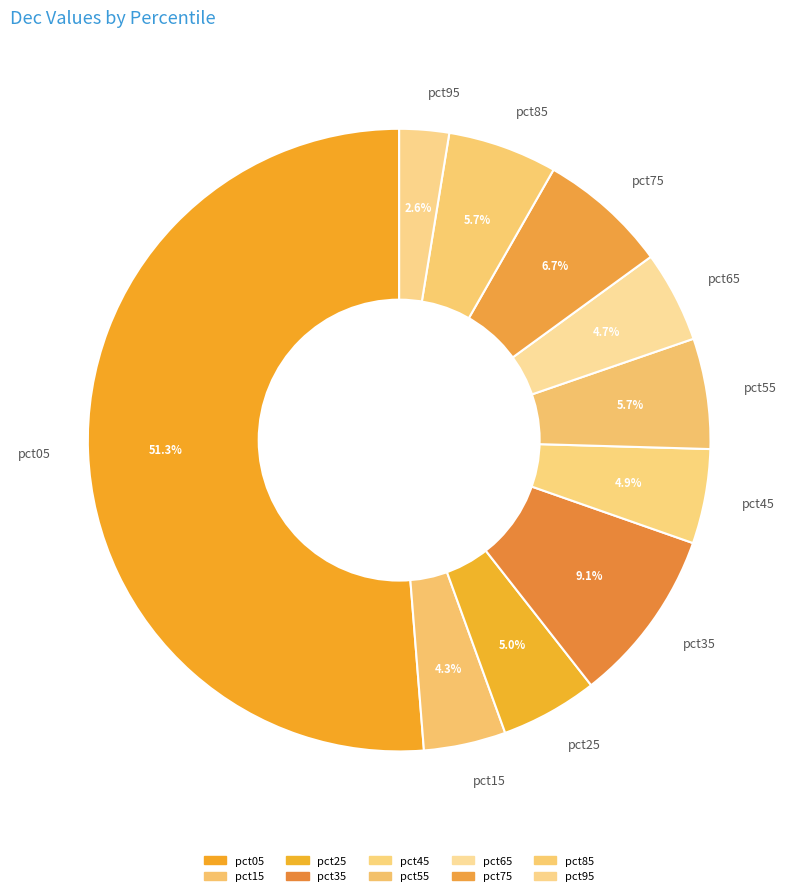

Count the number of slices in the pie.

10